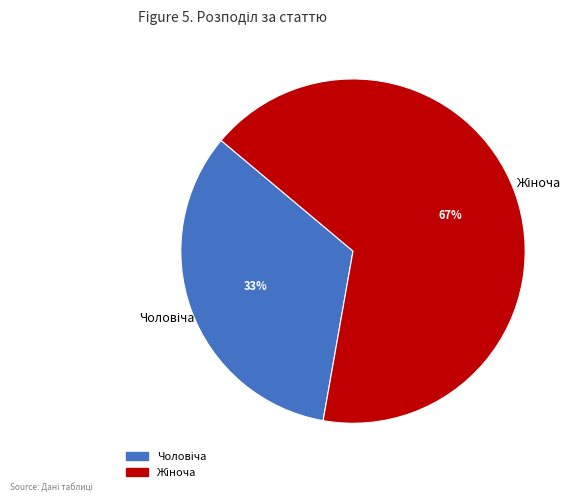

Is there a majority slice in this chart?

Yes